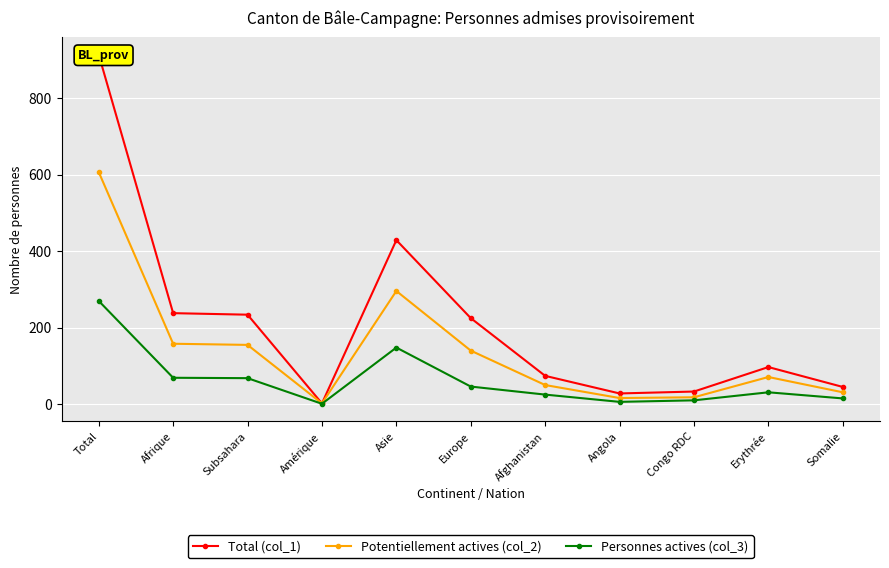

Count the number of categories in the chart.

11